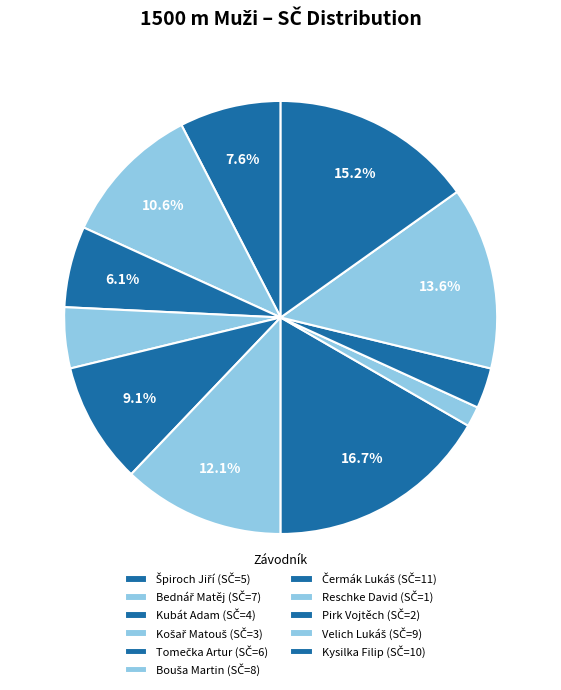

Which slice is the largest?

Čermák Lukáš